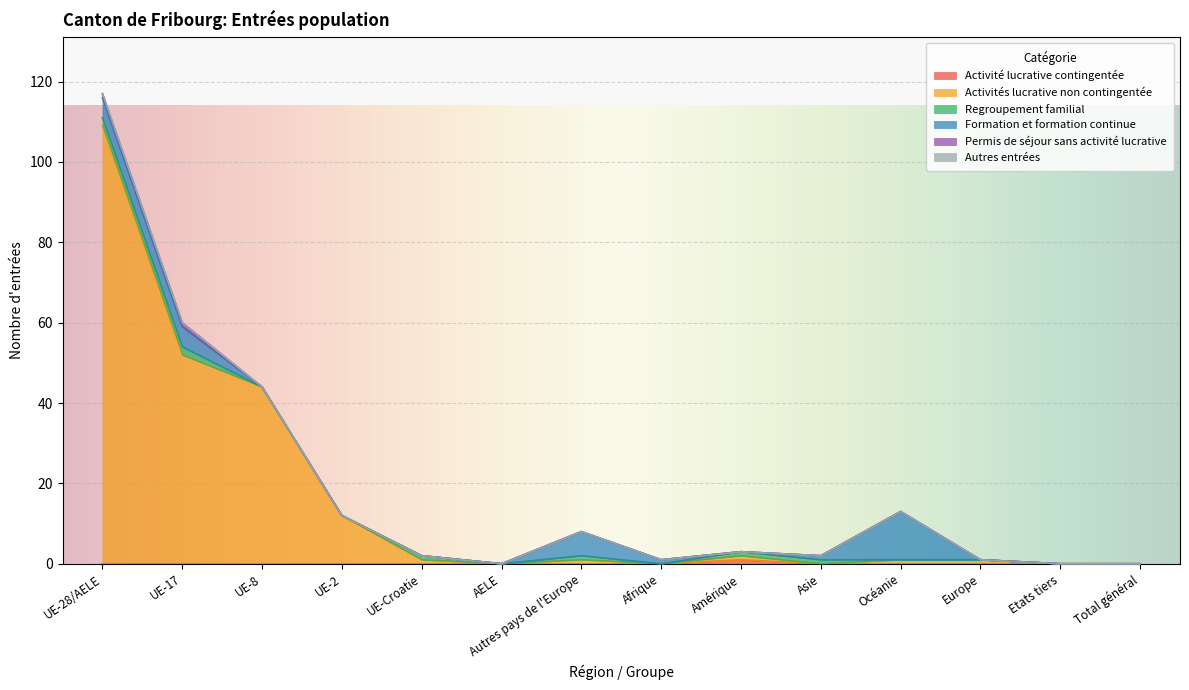

The value of Activités lucrative non contingentée at UE-28/AELE is 49. True or false?

False